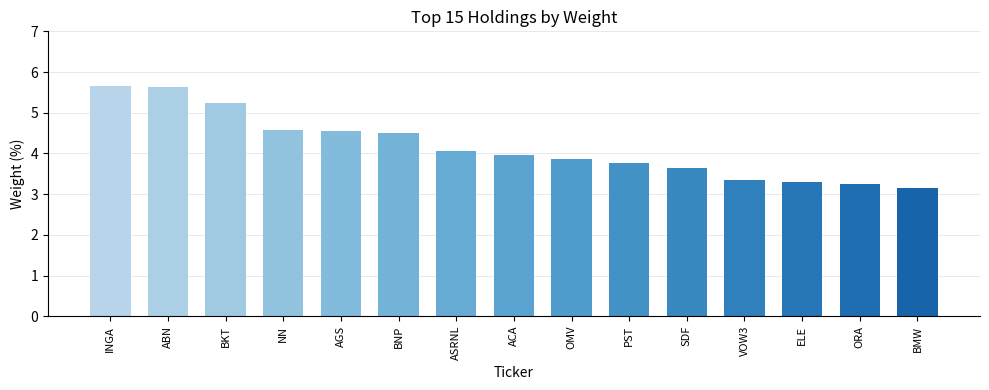

What is the change in value from PST to SDF?

-0.1